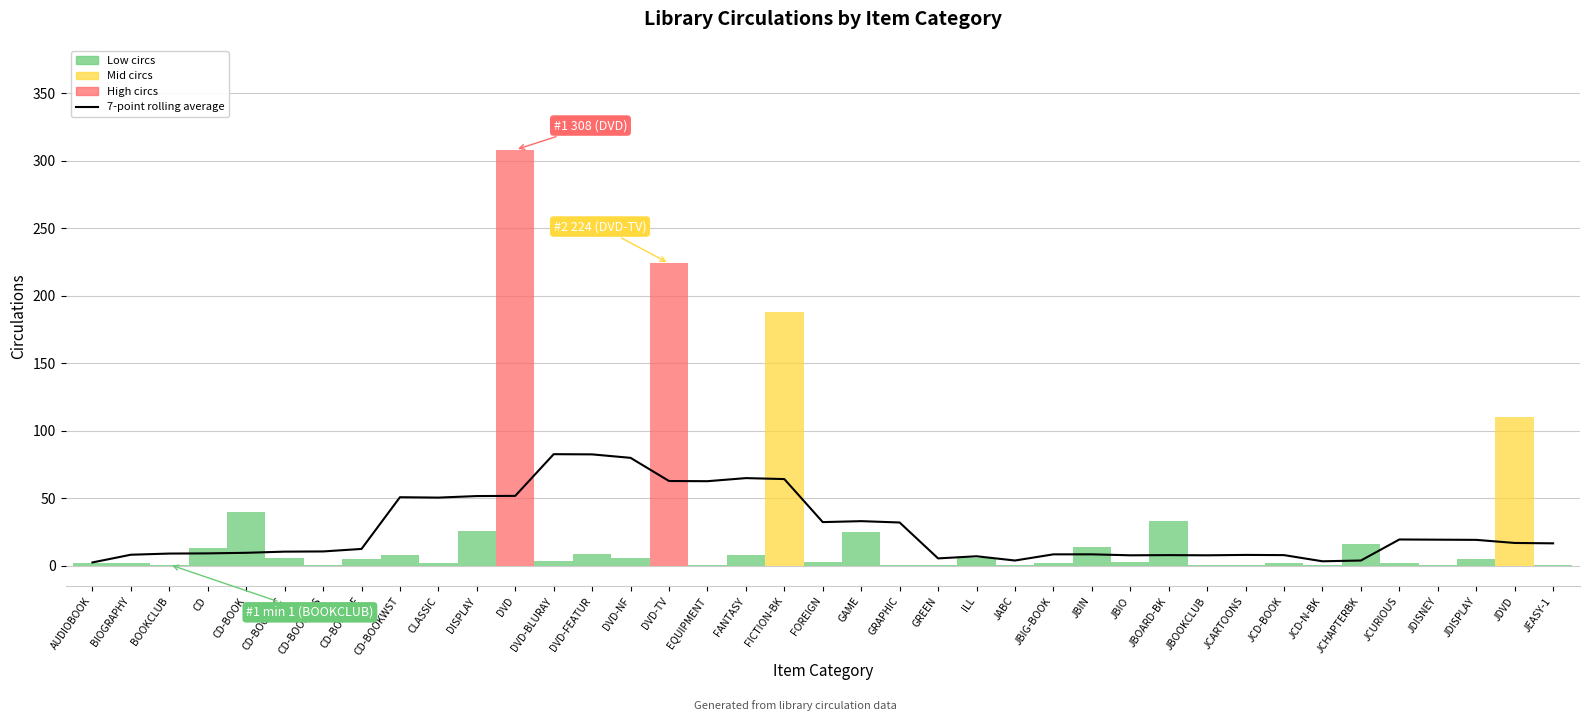

Where does the data first go above 12?

CD-BOOKNF